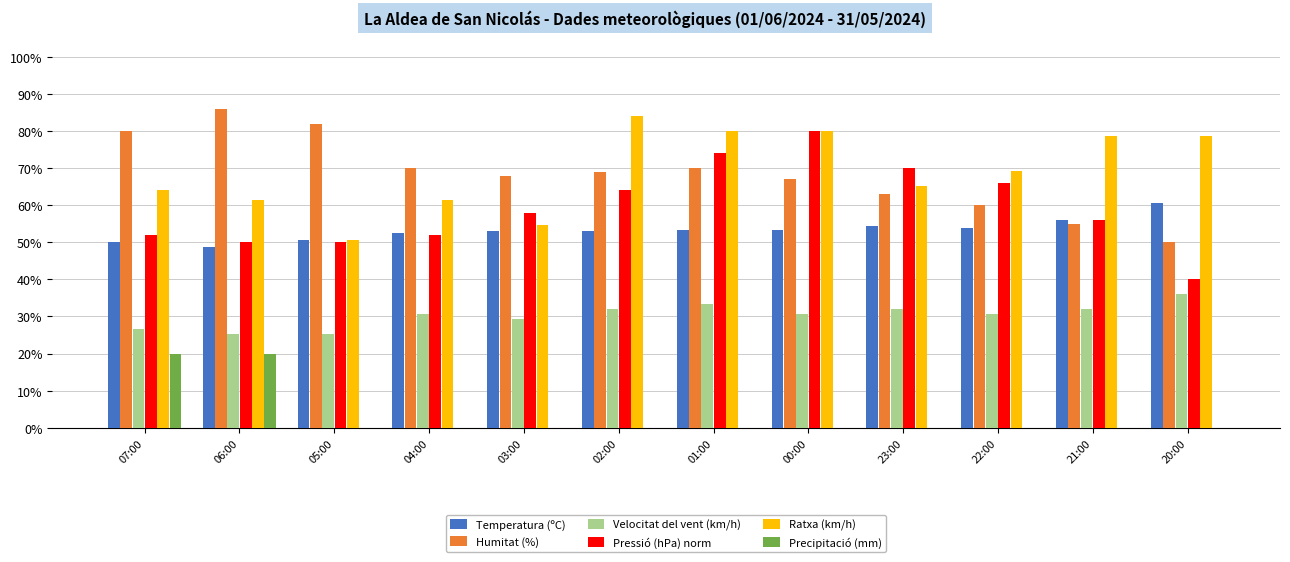

How many groups of bars are there?

12